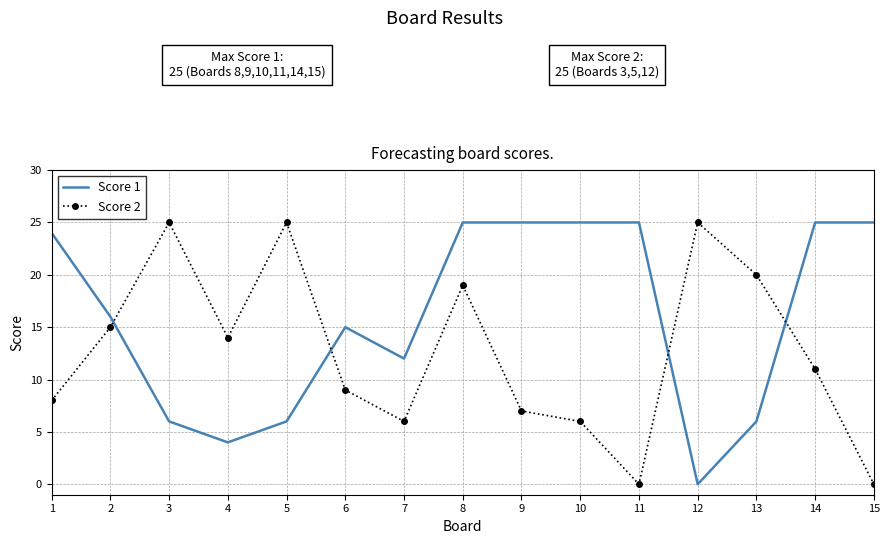

What is the spread (max minus min) of values at 15?

25